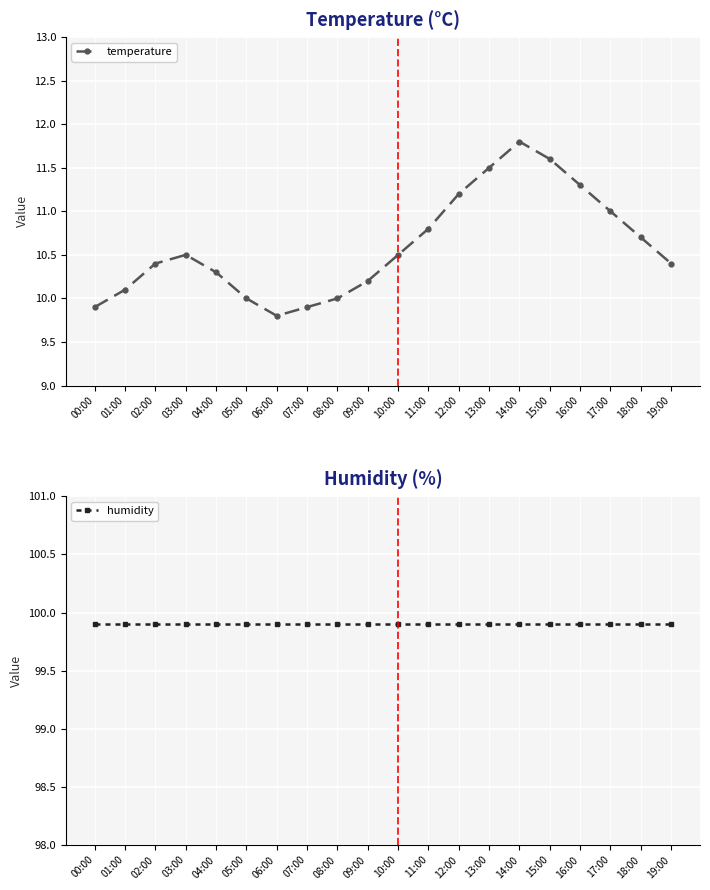

True or false: humidity and temperature intersect in this chart.

False